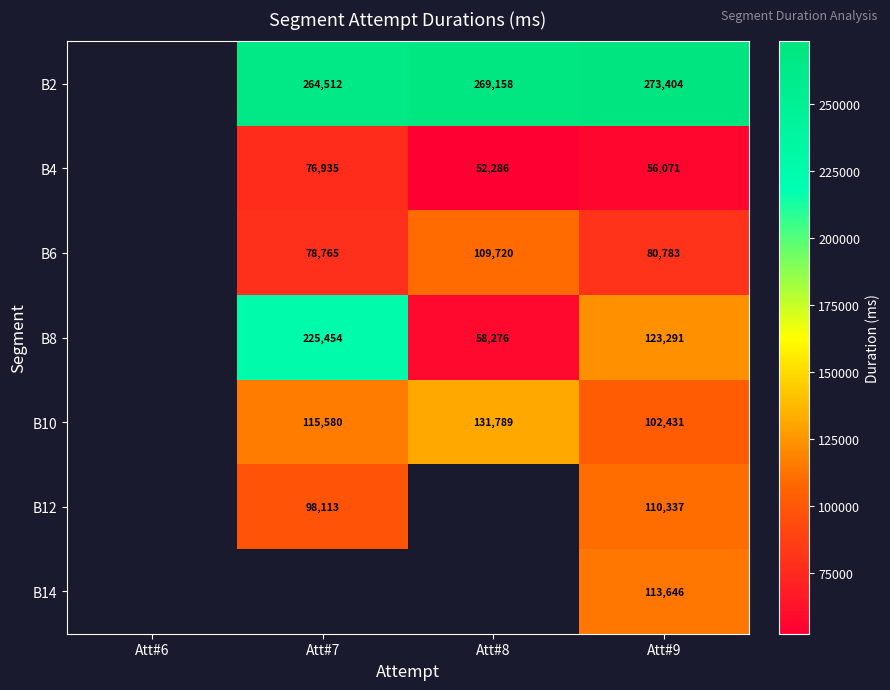

Rank the series at Att#9 from highest to lowest value.

B2, B8, B14, B12, B10, B6, B4